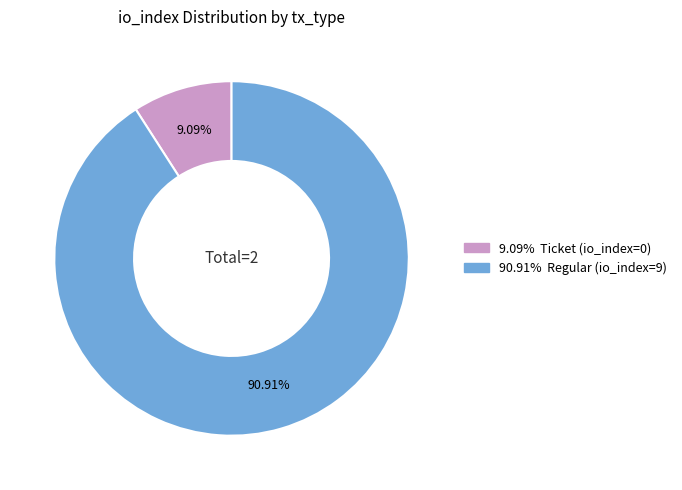

How many slices are in this pie chart?

2